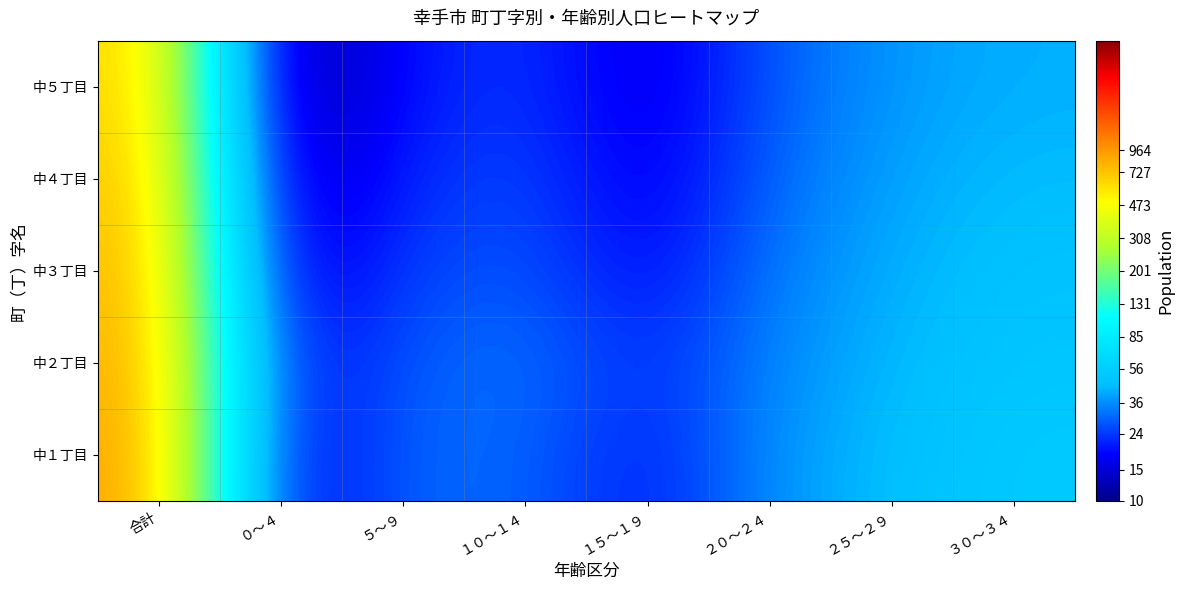

What is the difference between the highest and lowest values at ２０～２４?

0.1